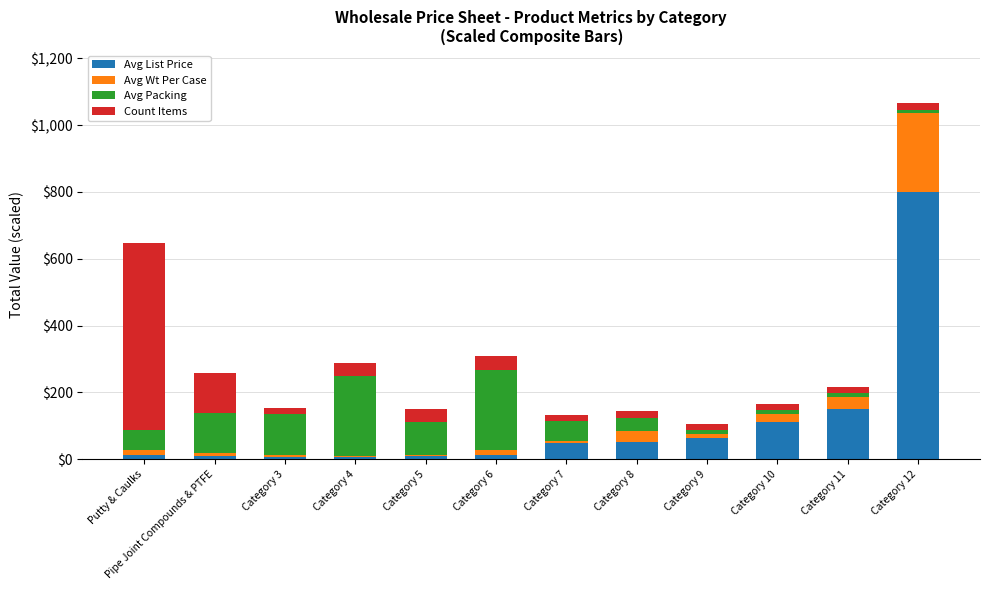

At which category is the sum across all series the highest?

Category 12